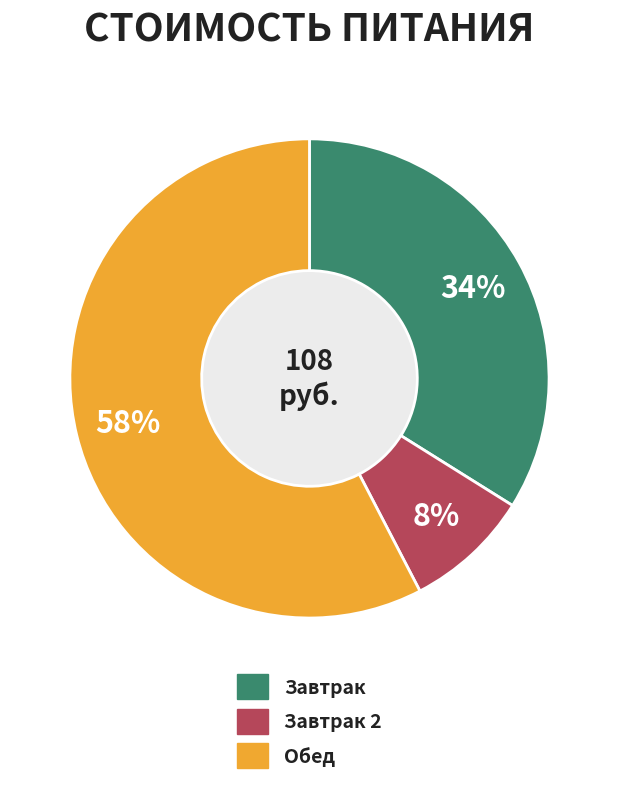

Does Обед account for over 50% of the chart?

Yes